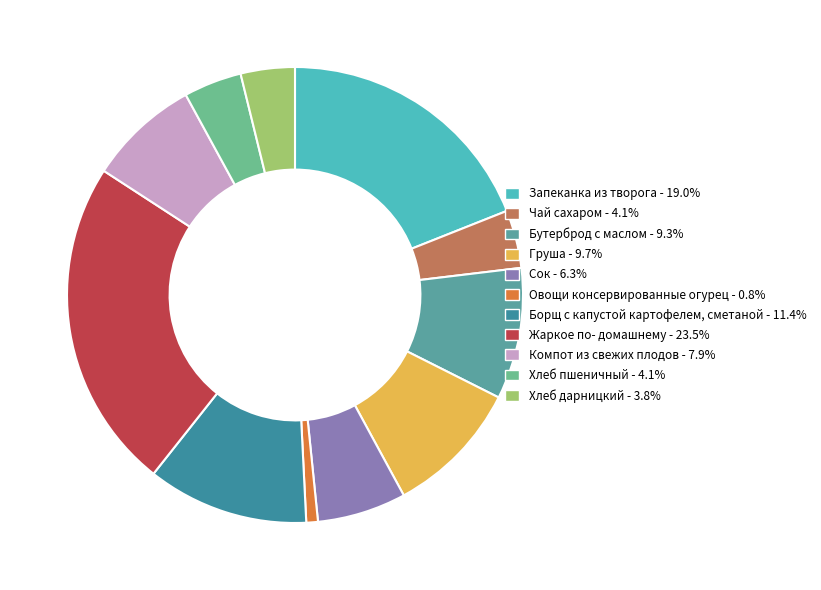

How many slices are in this pie chart?

11